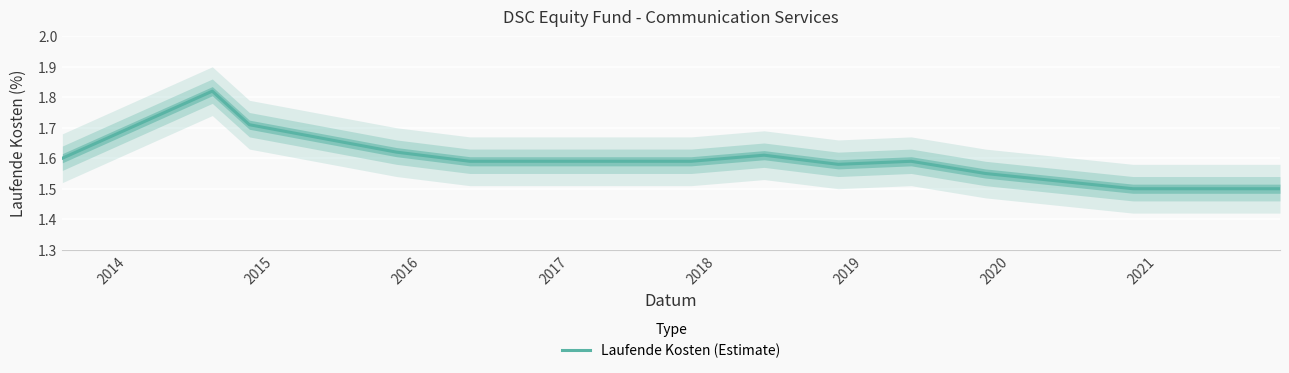

What is the difference between the second highest and second lowest values?

0.2